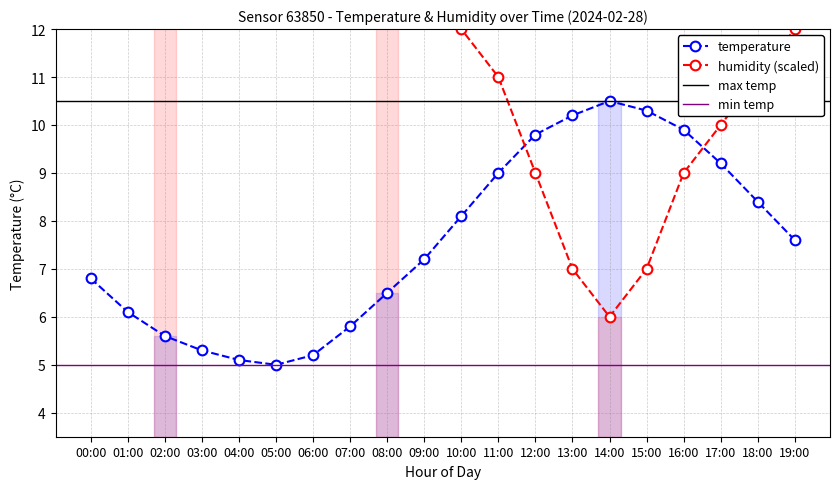

Reading right to left, transcribe all the data shown in this chart.

temperature: 7.6	8.4	9.2	9.9	10.3	10.5	10.2	9.8	9.0	8.1	7.2	6.5	5.8	5.2	5.0	5.1	5.3	5.6	6.1	6.8
humidity: 12.0	11.0	10.0	9.0	7.0	6.0	7.0	9.0	11.0	12.0	13.0	13.0	13.0	13.0	13.0	13.0	13.0	13.0	13.0	13.0